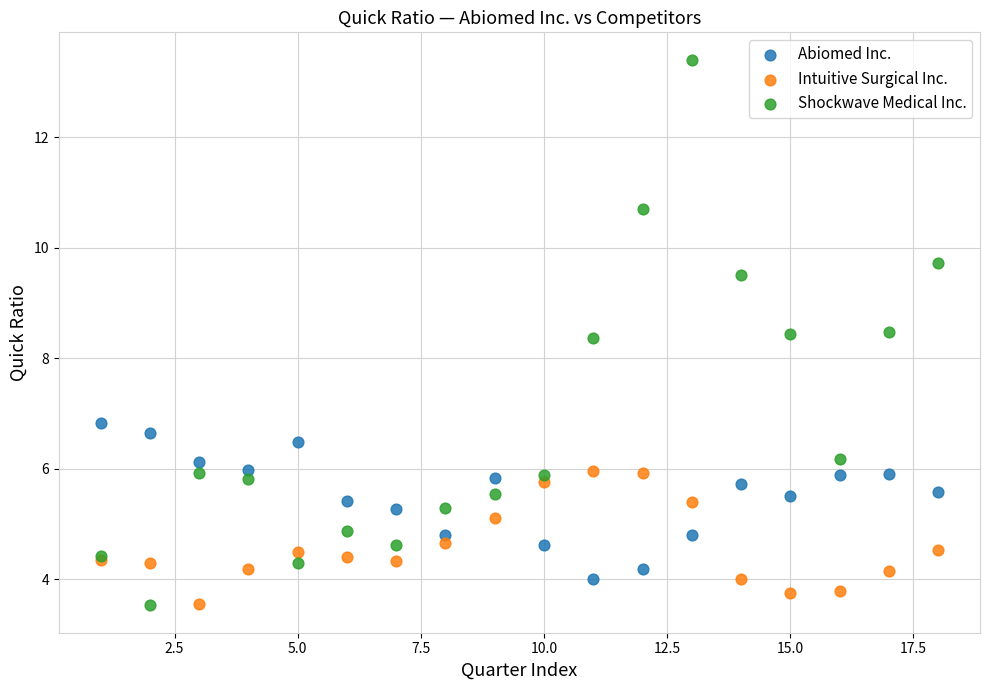

What is the X range (max minus min) for the scatter plot?

17.0